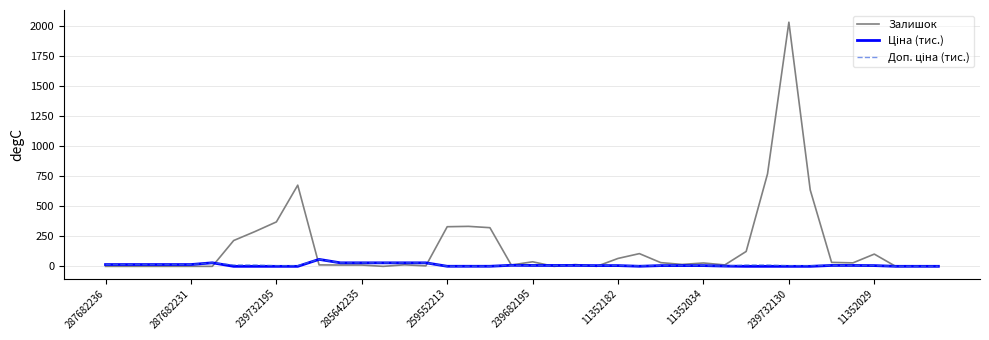

Does the chart display data point markers on the line(s)?

No